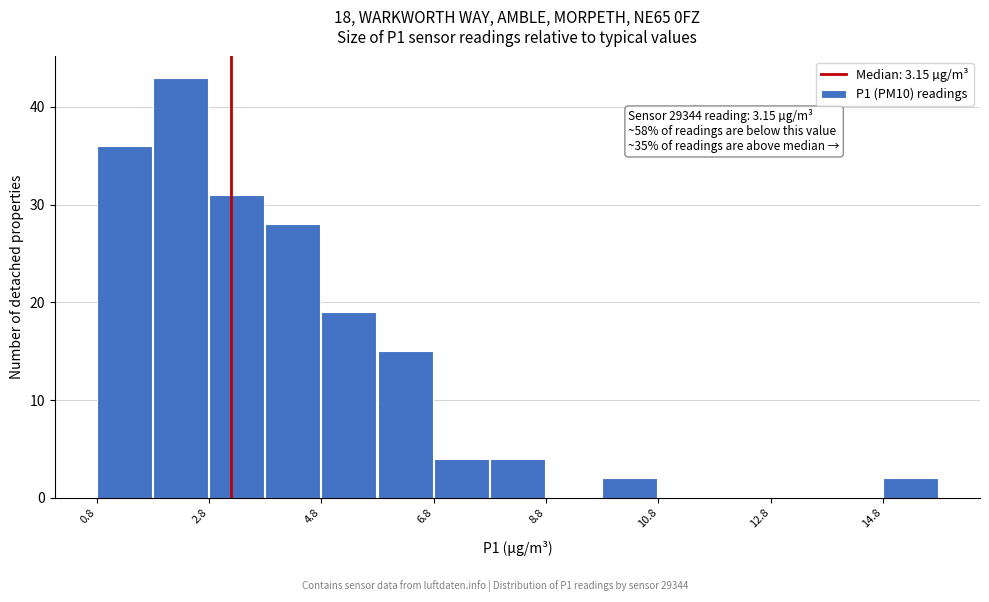

Read against the x-axis, roughly where is the centre of the tallest bar?

2.0